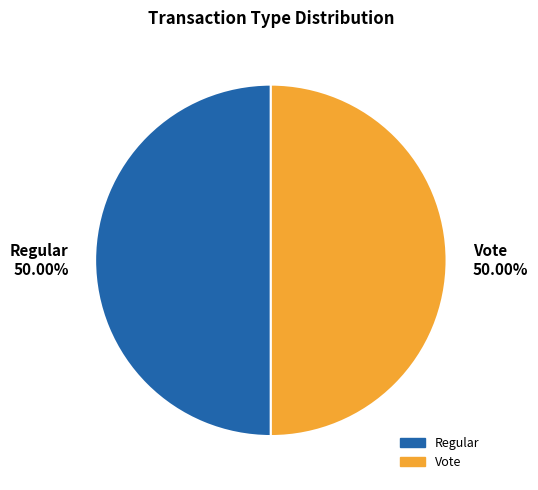

How many slices are in this pie chart?

2